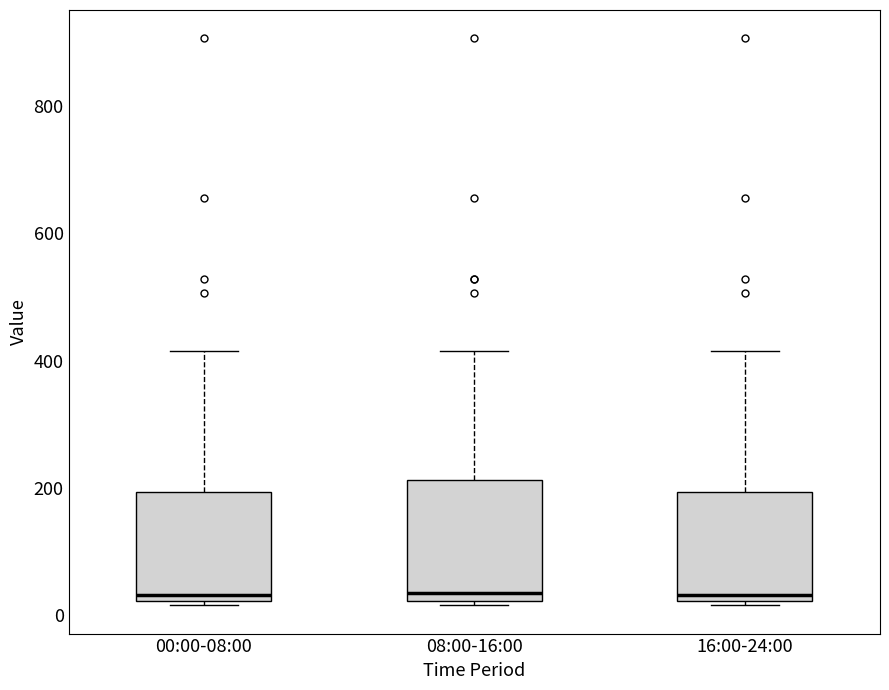

Where does the median line of the box for 08:00-16:00 sit on the y-axis? The values are not printed on the chart, so give them approximately, as read against the axis.

40